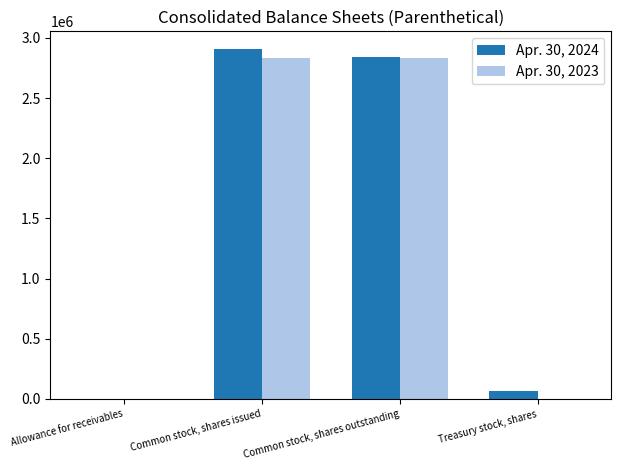

What value does the Apr. 30, 2024 series have at Treasury stock, shares, to the nearest 50?

70000